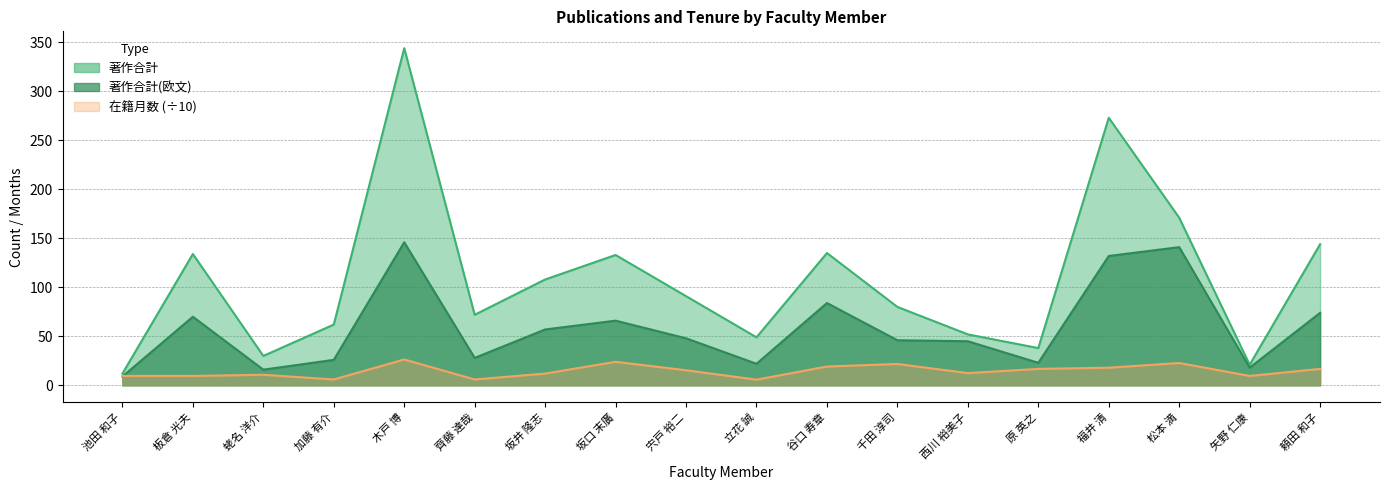

True or false: 著作合計(欧文) has a value of 141.0 at 松本 満.

True